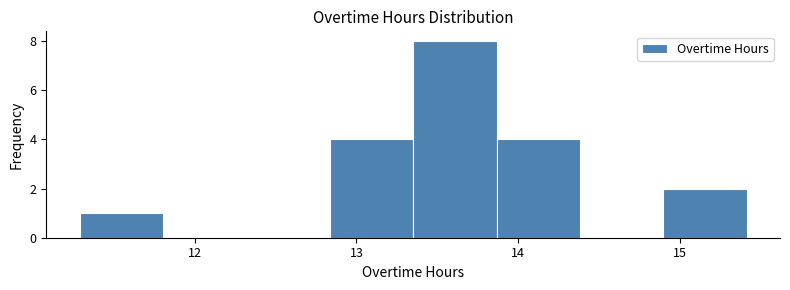

Reading left to right, transcribe this chart: for each bar, give the range it covers on the x-axis and its height. Neither the bar edges nor the heights are printed on the chart, so give them approximately, as read against the axes.

11.3 to 11.8: 1
11.8 to 12.3: 0
12.3 to 12.8: 0
12.8 to 13.4: 4
13.4 to 13.9: 8
13.9 to 14.4: 4
14.4 to 14.9: 0
14.9 to 15.4: 2